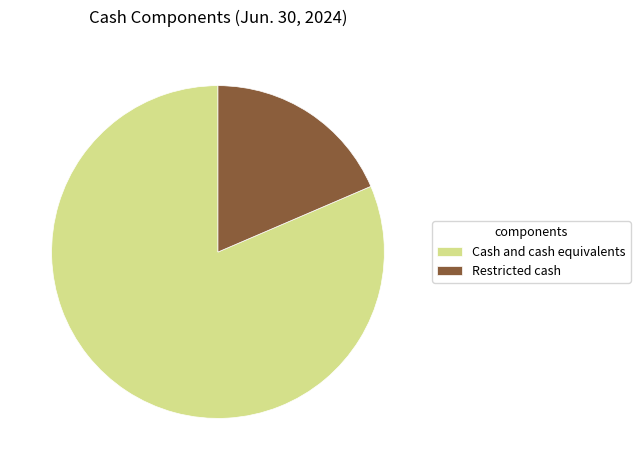

The Cash and cash equivalents slice represents 72% of the pie. True or false?

False